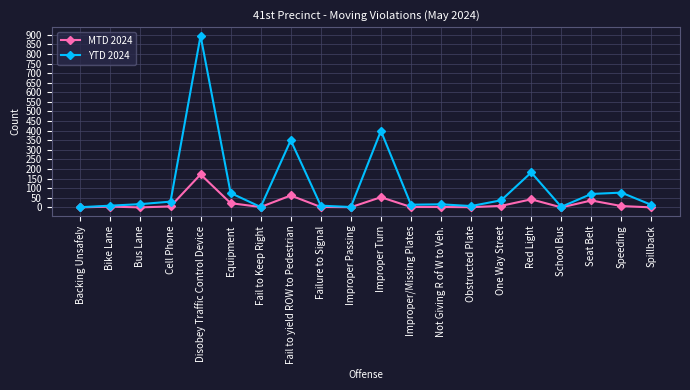

At which category does the chart reach its peak across all series?

Disobey Traffic Control Device